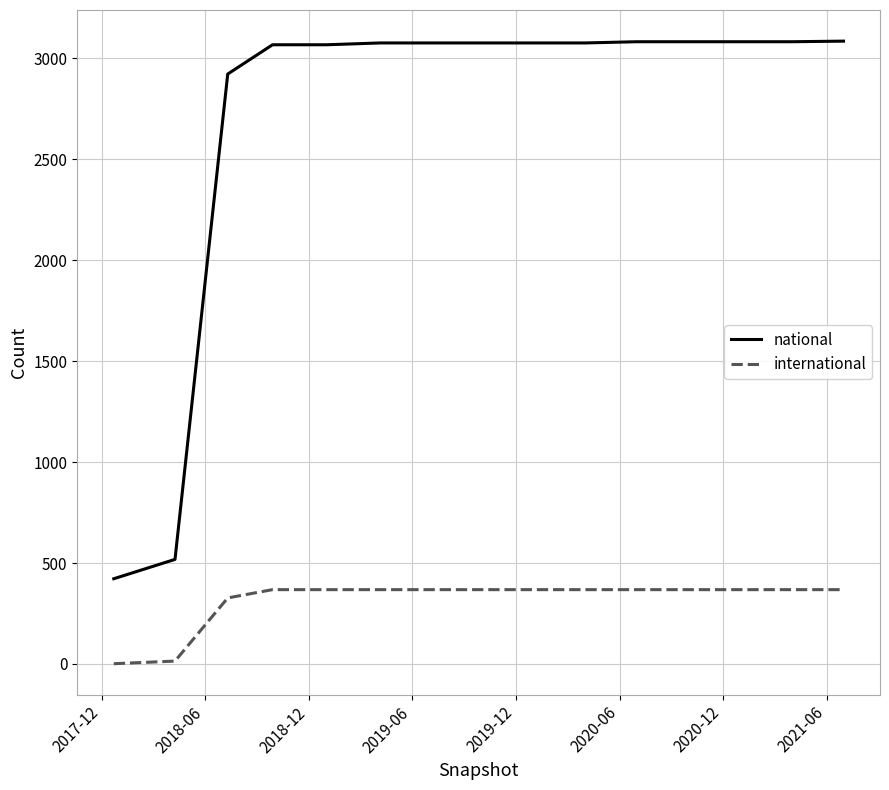

What is the minimum value shown in the chart?

1